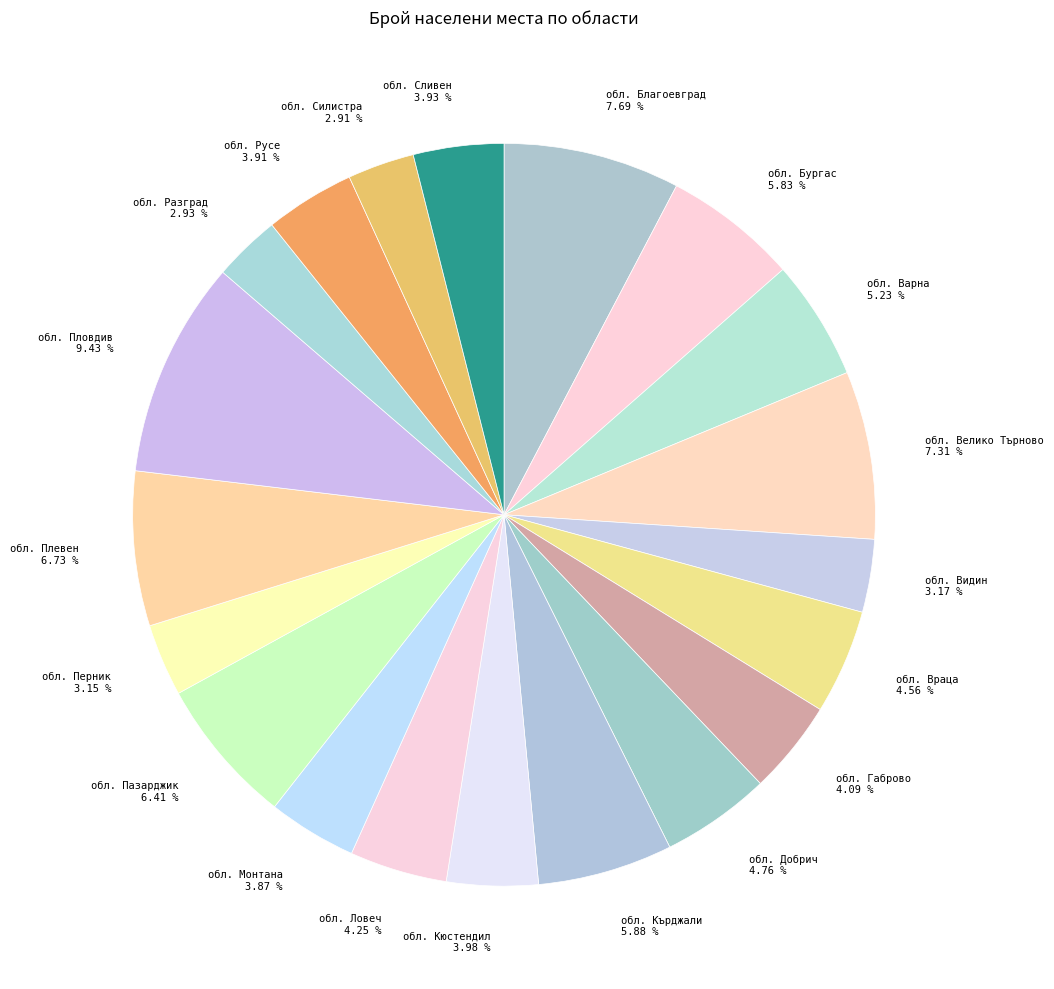

What portion of the pie excludes обл. Сливен?

96.1%